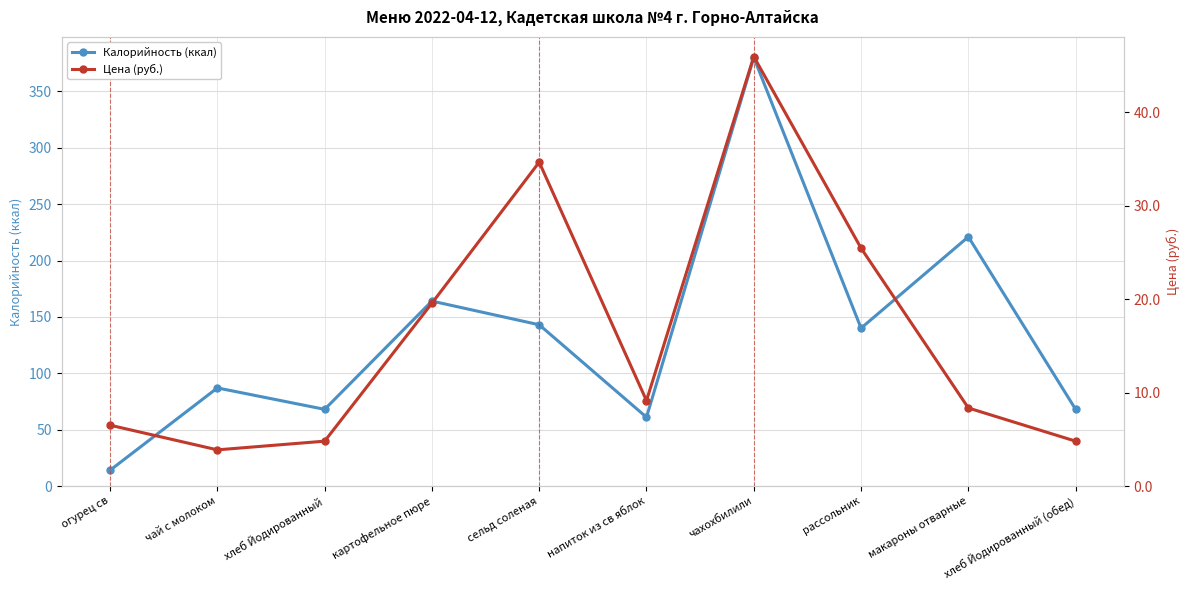

Reading left to right, what are all the values shown in this chart?

Калорийность (ккал): огурец св=14.0	чай с молоком=87.0	хлеб Йодированный=68.0	картофельное пюре=164.0	сельд соленая=143.0	напиток из св яблок=61.0	чахохбилили=380.0	рассольник=140.0	макароны отварные=221.0	хлеб Йодированный (обед)=68.0
Цена (руб.): огурец св=6.5	чай с молоком=3.9	хлеб Йодированный=4.8	картофельное пюре=19.6	сельд соленая=34.6	напиток из св яблок=9.1	чахохбилили=46.0	рассольник=25.4	макароны отварные=8.3	хлеб Йодированный (обед)=4.8